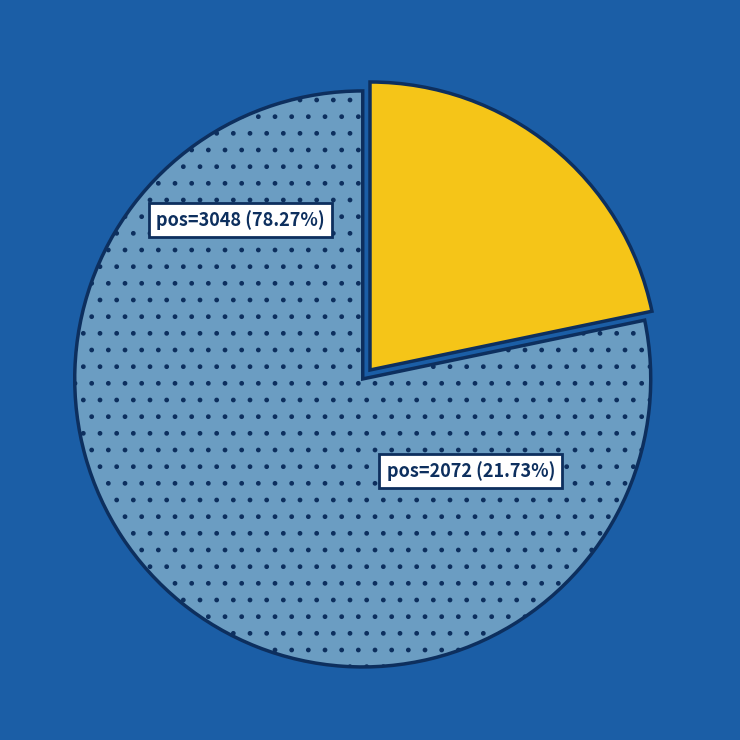

To the nearest percent, what is the average slice percentage?

50%